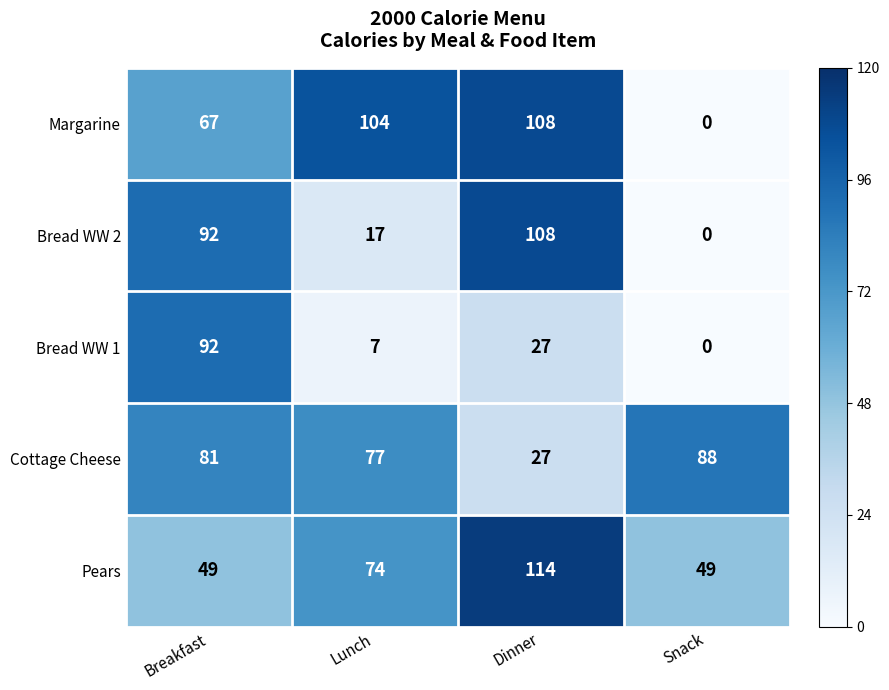

What is the total value across all series at Breakfast?

381